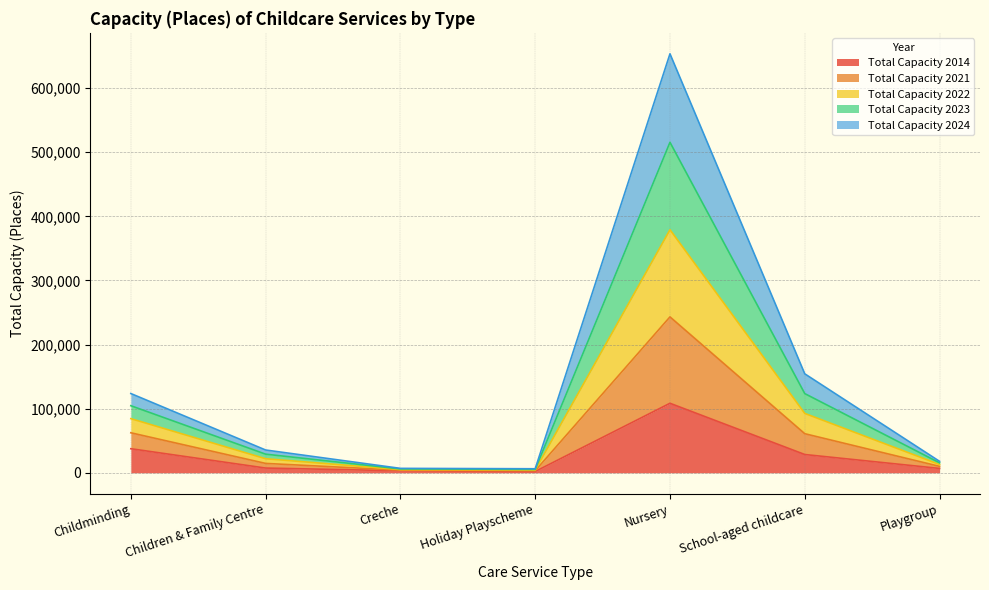

List the series in order of their peak value, lowest first.

Total Capacity 2014, Total Capacity 2024, Total Capacity 2023, Total Capacity 2022, Total Capacity 2021